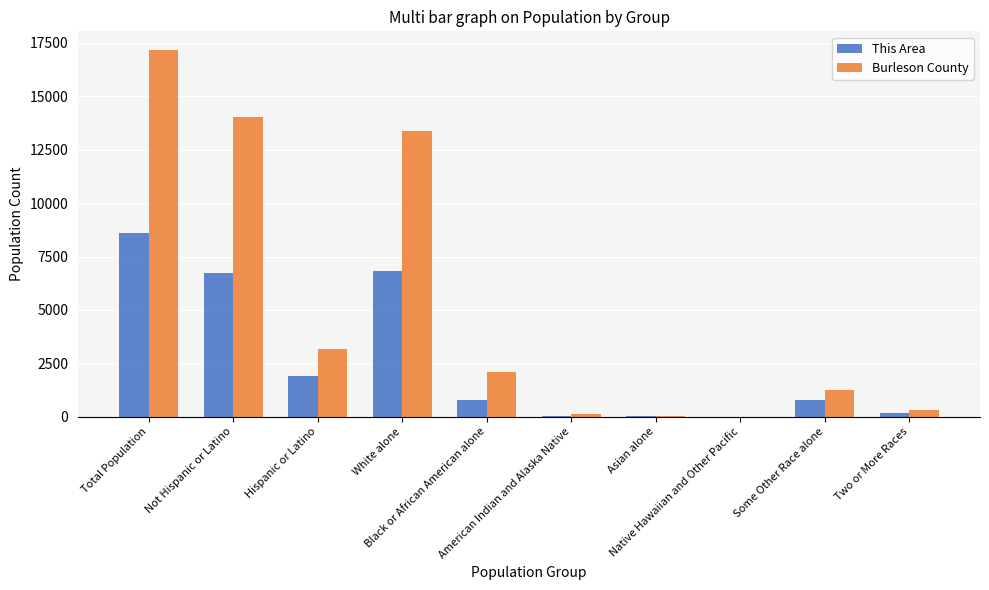

What is the greatest value displayed?

17187